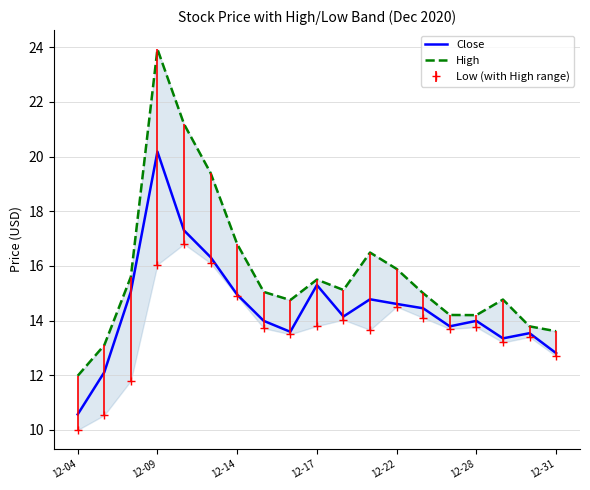

The Close series shows 6.0 at 12-22. True or false?

False